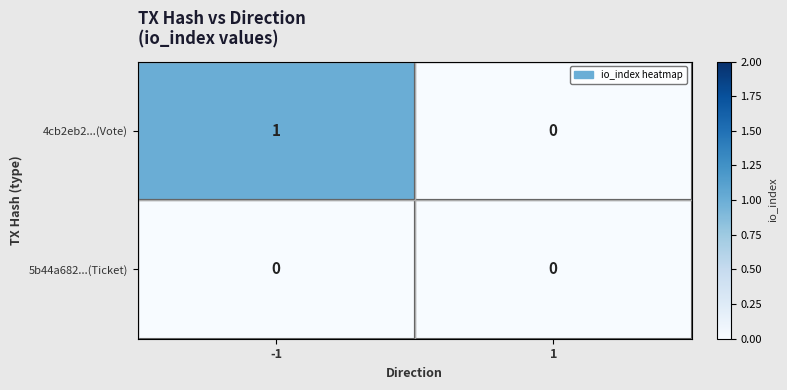

The value of 4cb2eb2...(Vote) at -1 is 1. True or false?

True